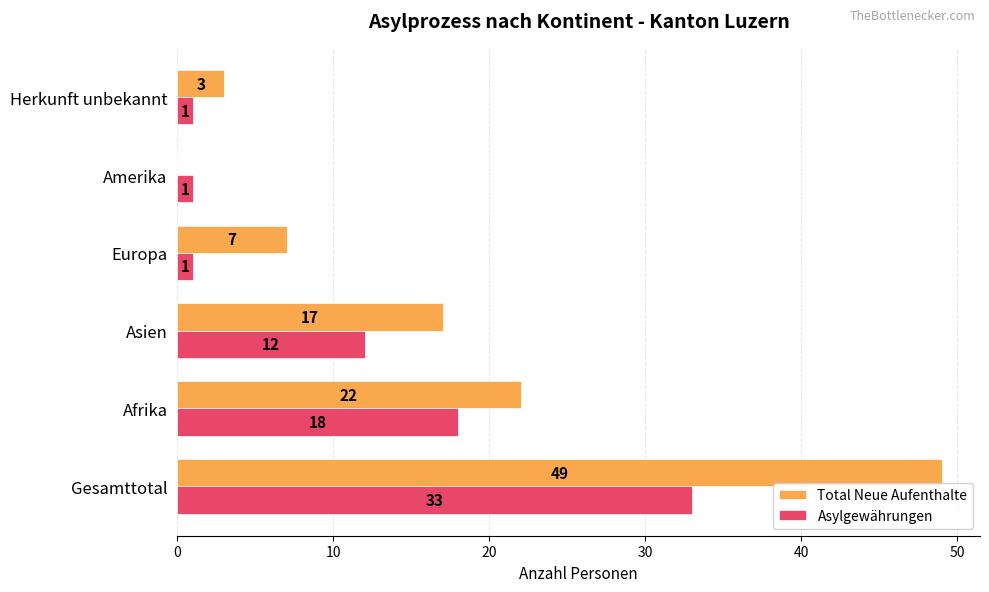

Is the value of Asylgewährungen at Herkunft unbekannt greater than the value of Total Neue Aufenthalte at Gesamttotal?

No